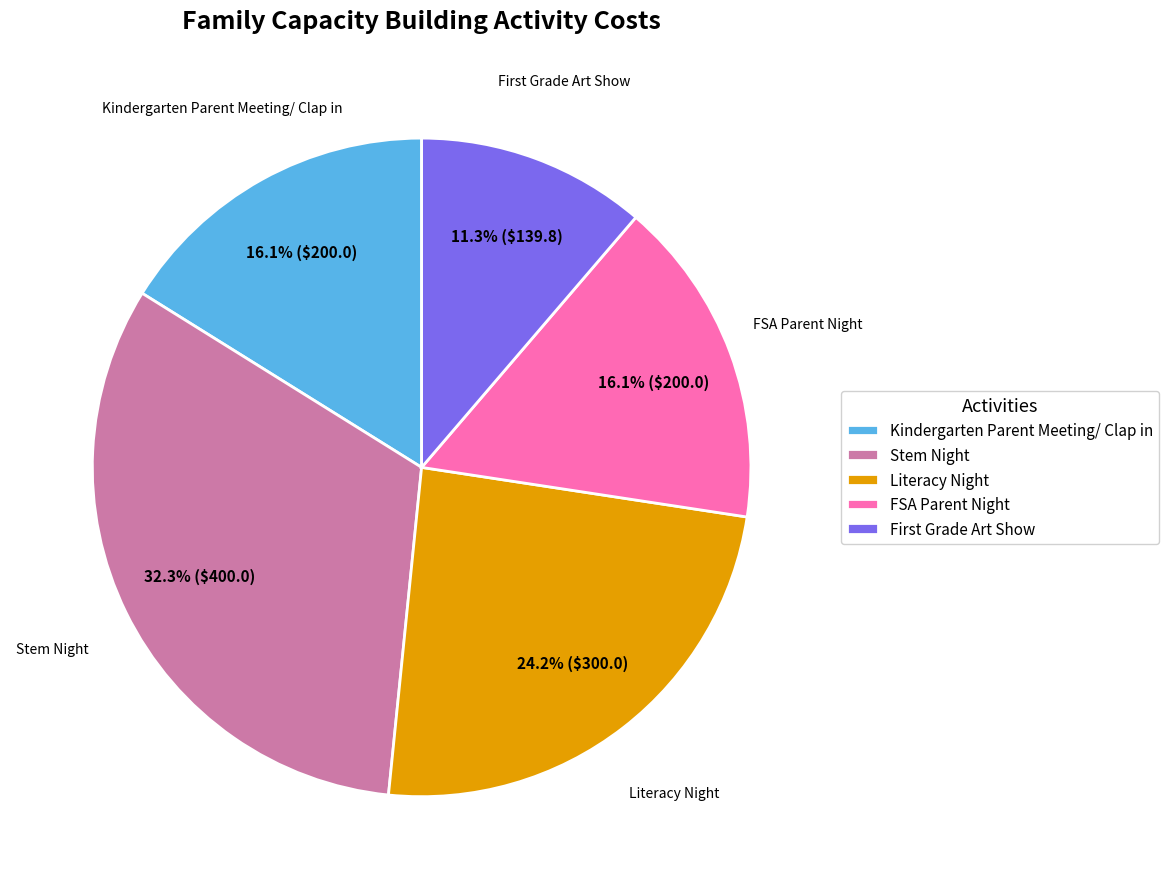

Which category has the biggest portion of the pie?

Stem Night